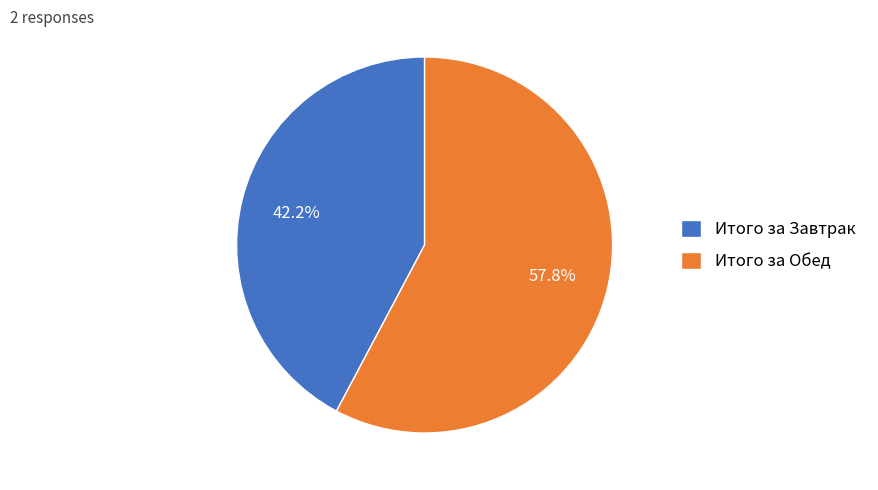

Approximately how many times larger is the value at Итого за Обед compared to Итого за Завтрак?

1.4